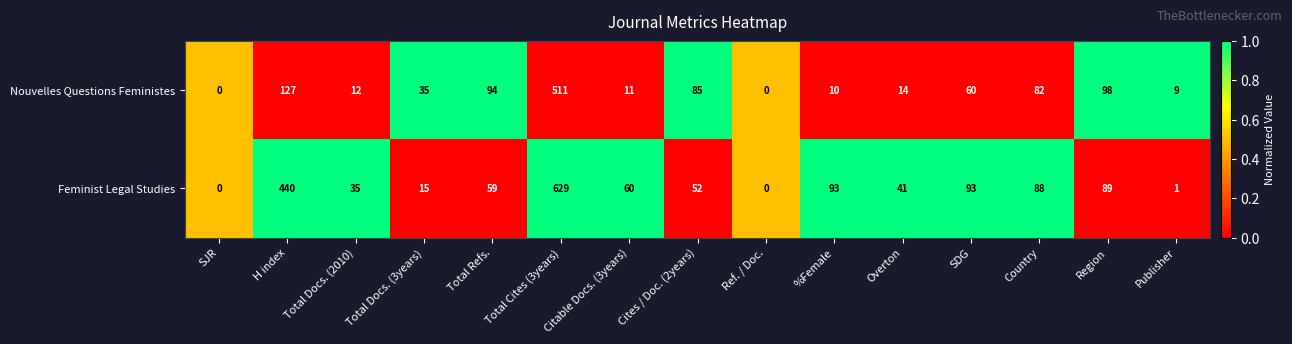

List the series in order of their peak value, lowest first.

Nouvelles Questions Feministes, Feminist Legal Studies